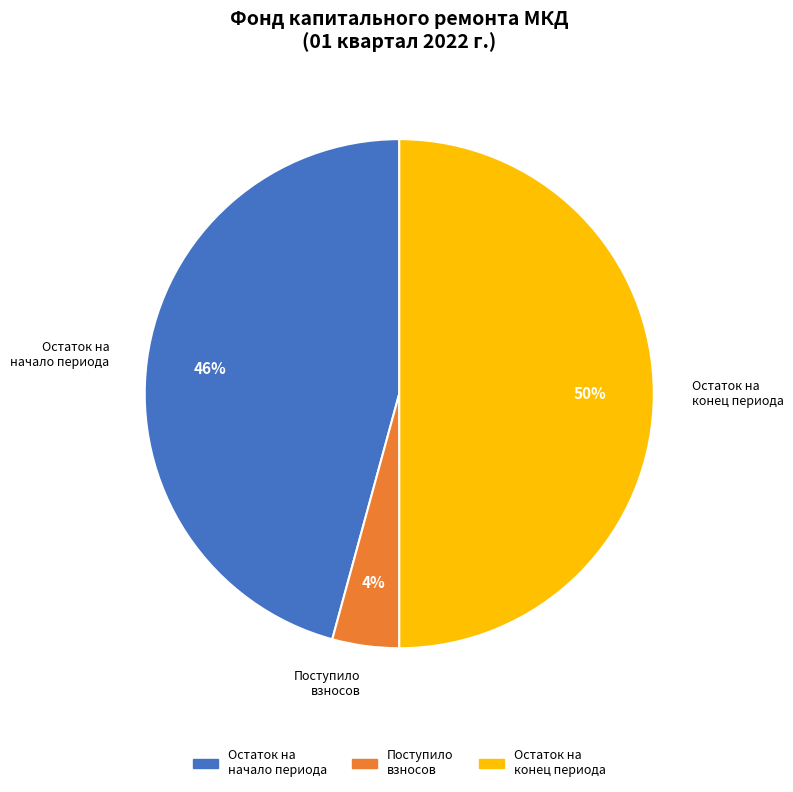

To the nearest percent, what is the difference between the largest and smallest slice percentages?

46%